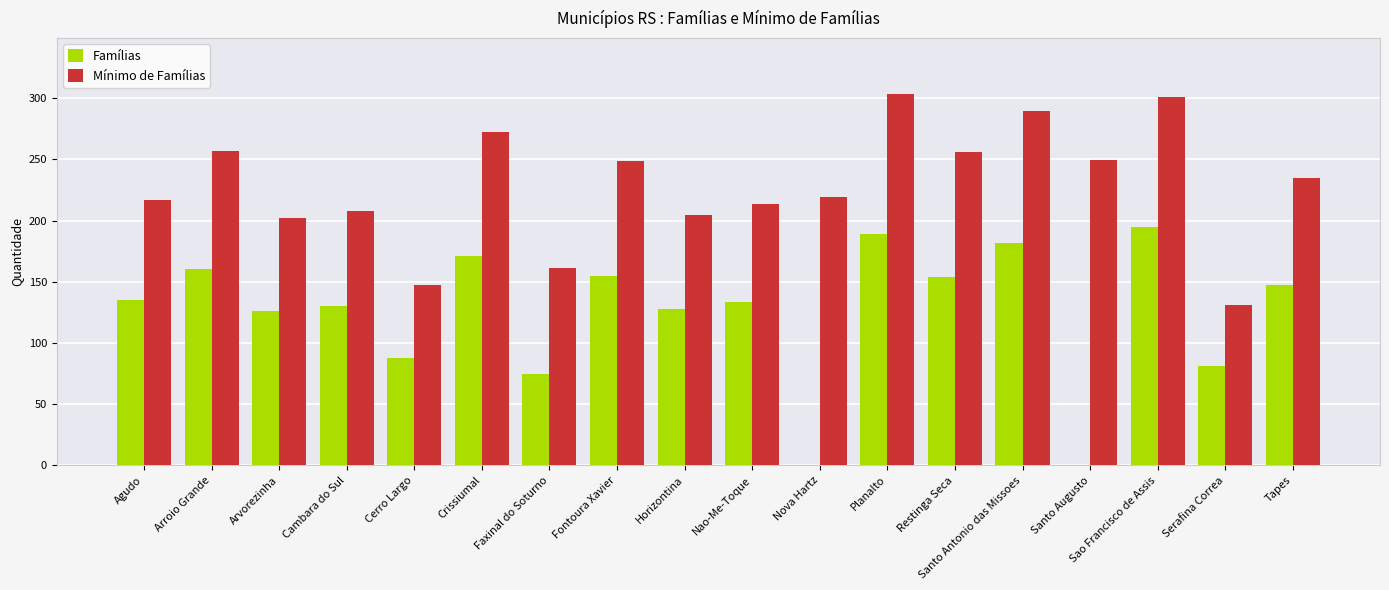

Which series has the largest total across all categories?

Mínimo de Famílias